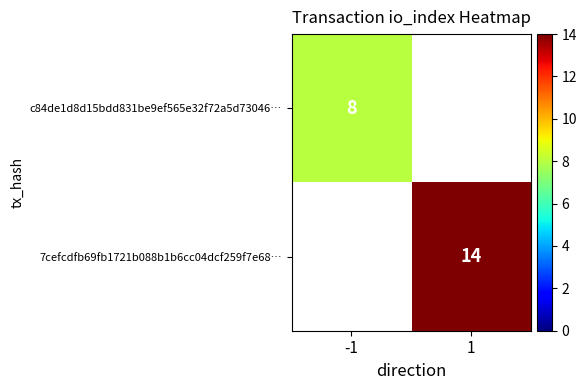

Is it true that 7cefcdfb69fb1721b088b1b6cc04dcf259f7e68… equals 14 at 1?

True